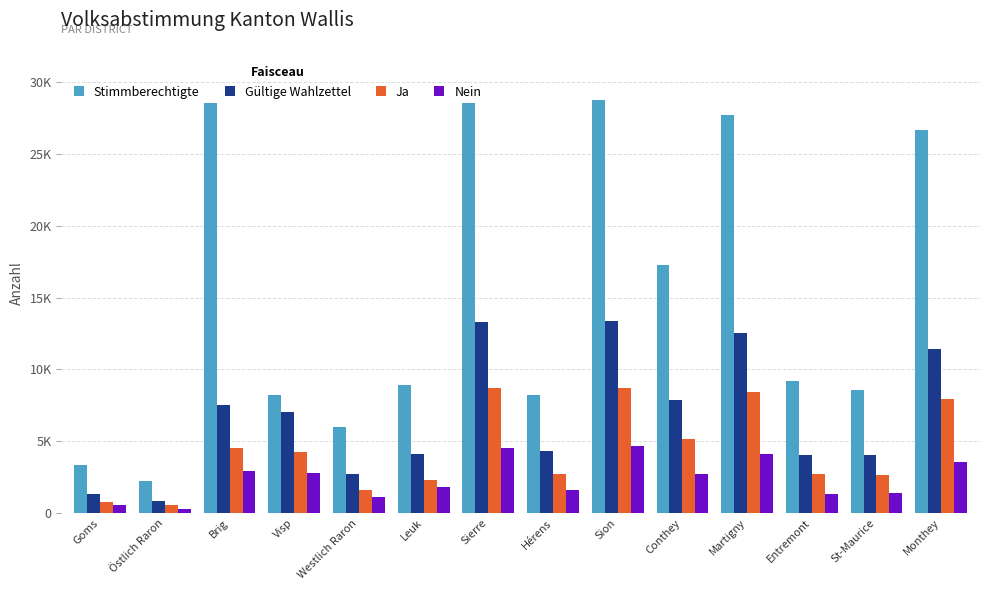

Which category has the lowest value in the Gültige Wahlzettel series?

Östlich Raron